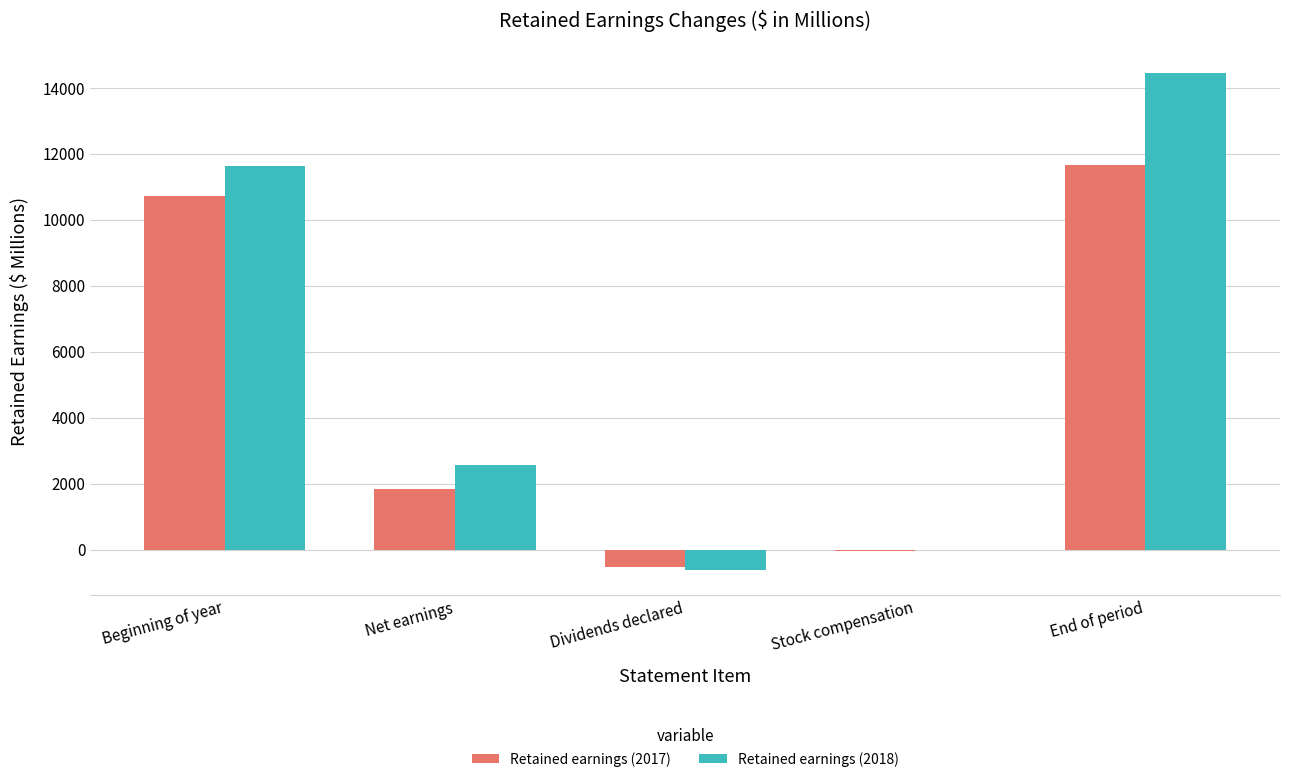

At which label does Retained earnings (2018) first exceed 2572?

Beginning of year